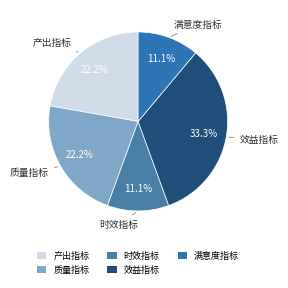

Approximately how many times larger is the value at 效益指标 compared to 质量指标?

1.5